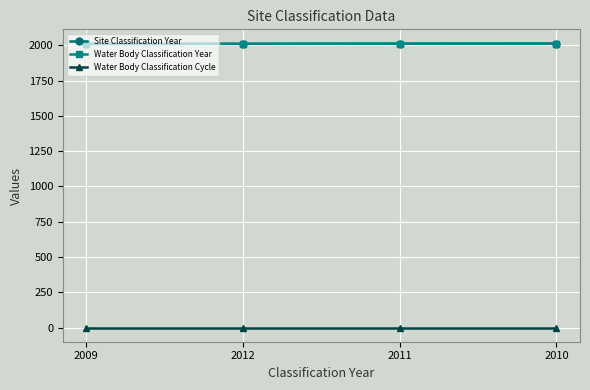

Is this an area chart (filled region under the line)?

No